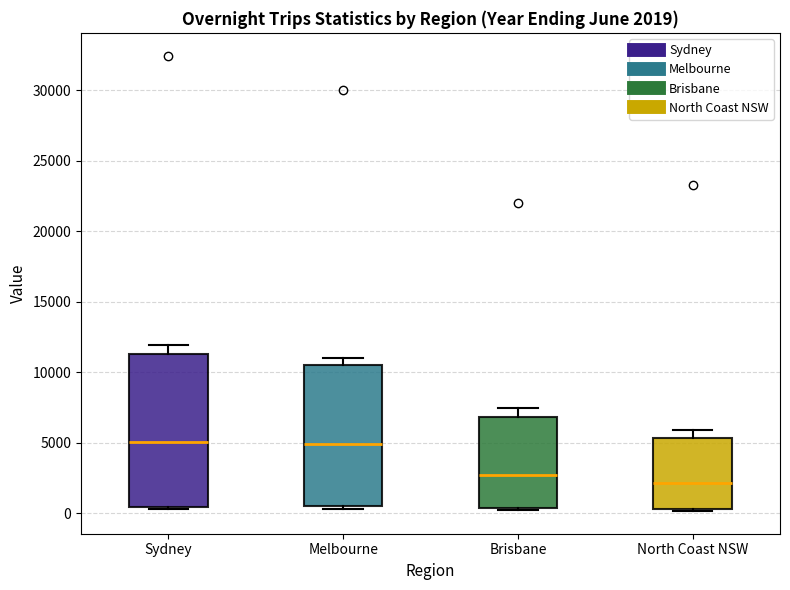

Which box has the lowest median line?

North Coast NSW